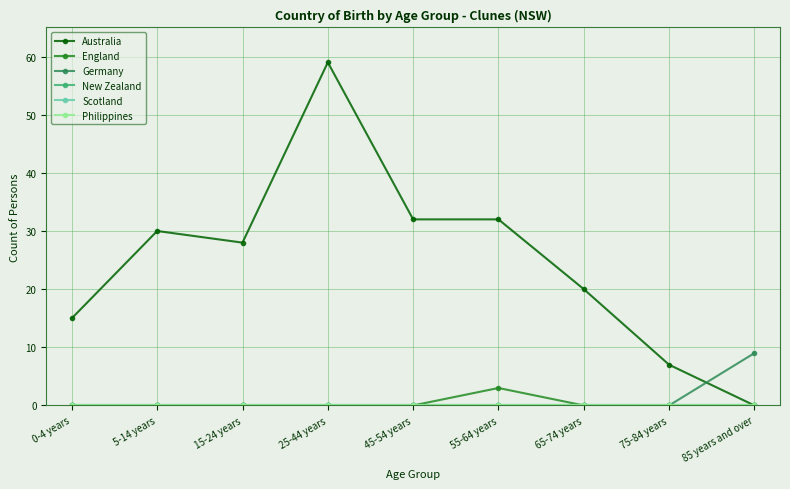

Reading right to left, list all the values displayed in this chart.

Australia: 0	7	20	32	32	59	28	30	15
England: 0	0	0	3	0	0	0	0	0
Germany: 9	0	0	0	0	0	0	0	0
New Zealand: 0	0	0	0	0	0	0	0	0
Scotland: 0	0	0	0	0	0	0	0	0
Philippines: 0	0	0	0	0	0	0	0	0